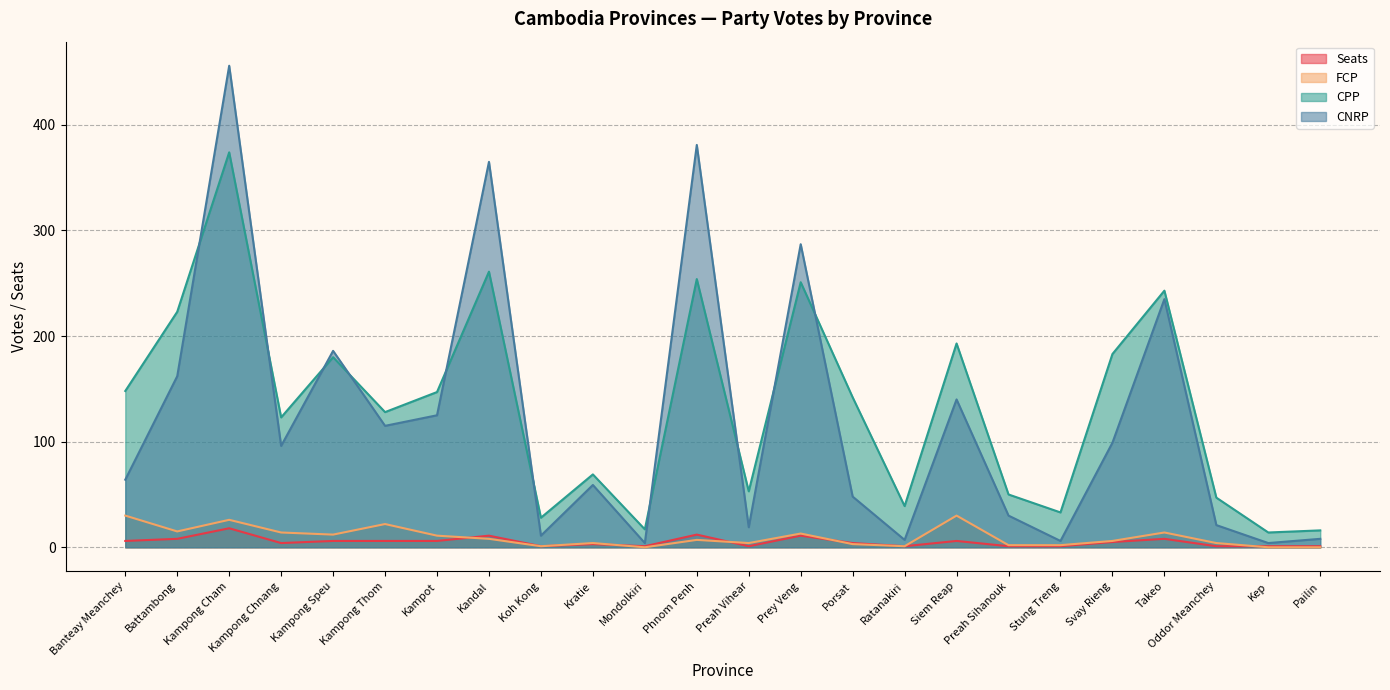

At how many categories does at least one series exceed 92?

14